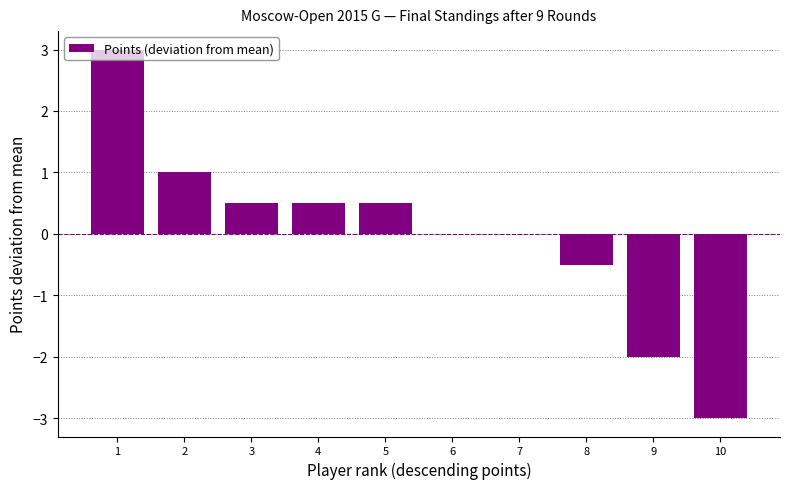

How many categories are shown in the chart?

10